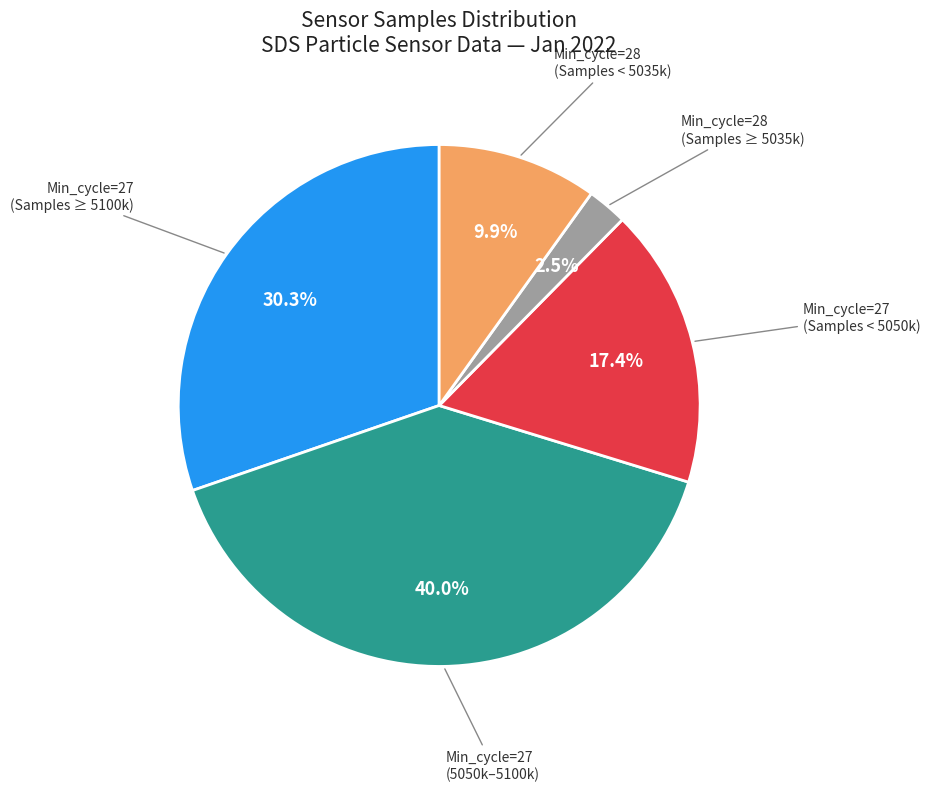

How many slices are in this pie chart?

5